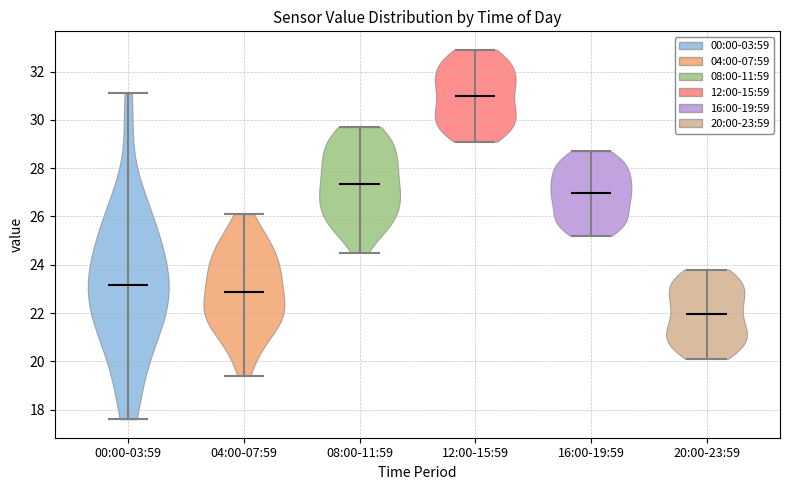

Where does the median line of the violin for 00:00-03:59 sit on the y-axis? The values are not printed on the chart, so give them approximately, as read against the axis.

23.2